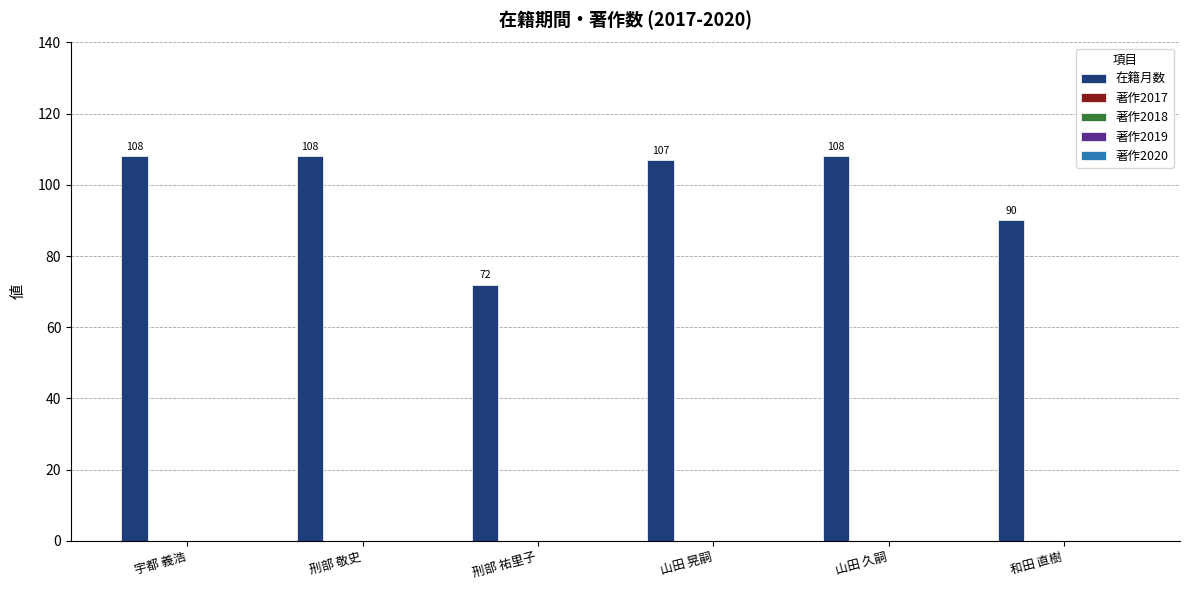

Reading left to right, extract all data points from this chart.

108	108	72	107	108	90